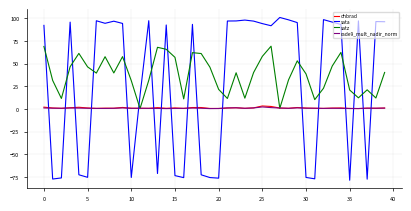

What is the maximum value shown in the chart?

101.0